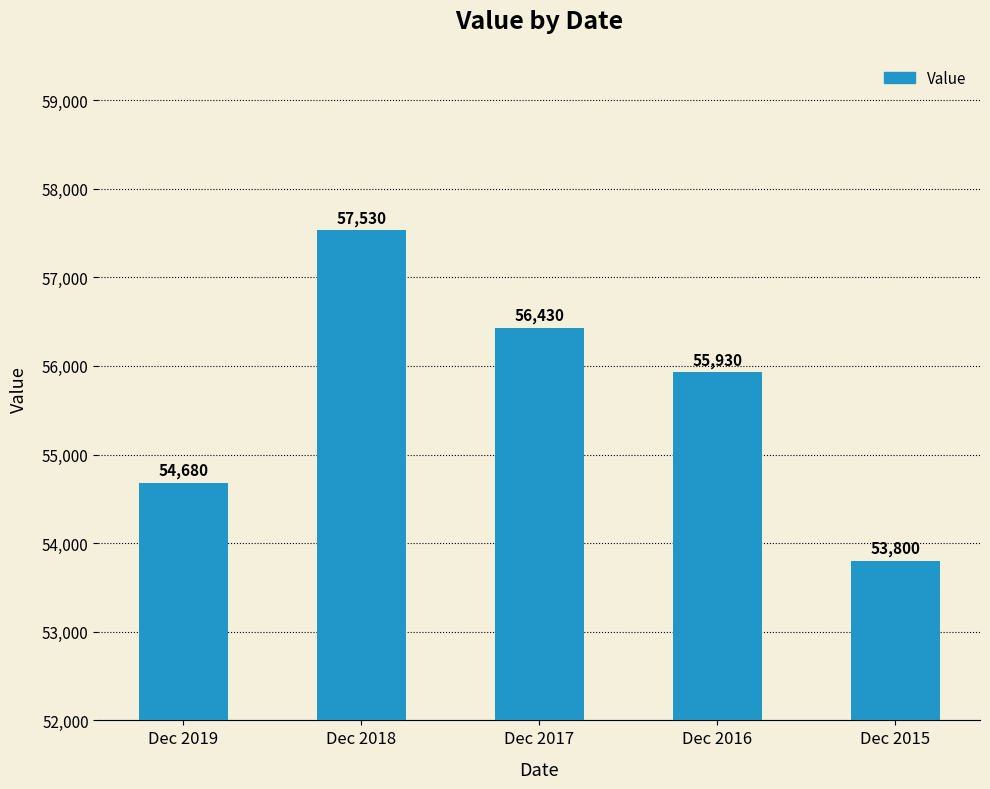

Count the number of categories in the chart.

5